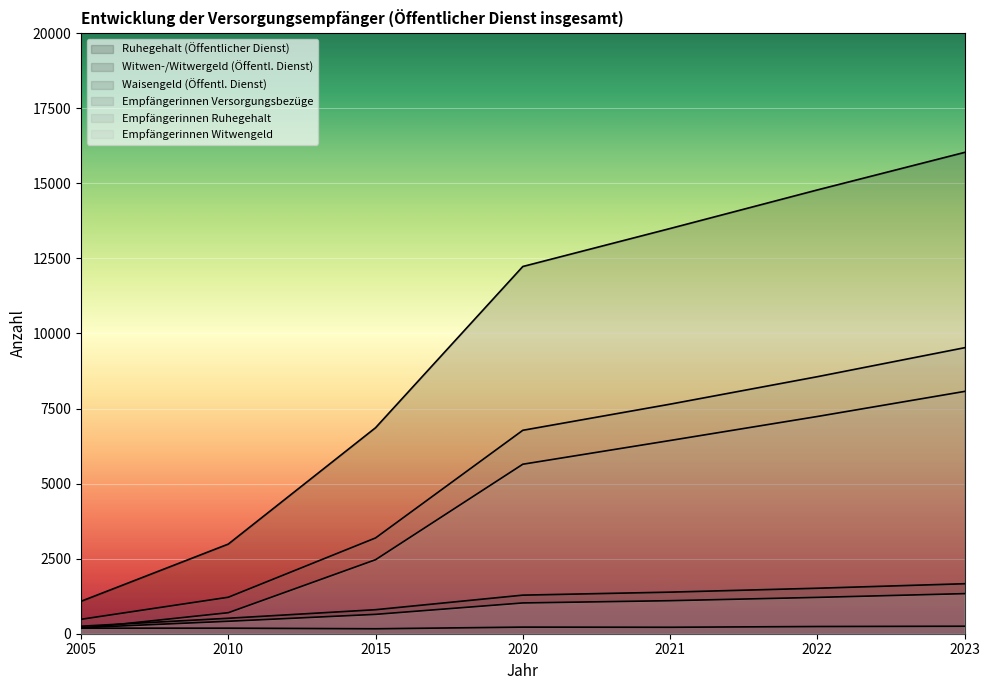

At how many categories does at least one series exceed 4602?

5